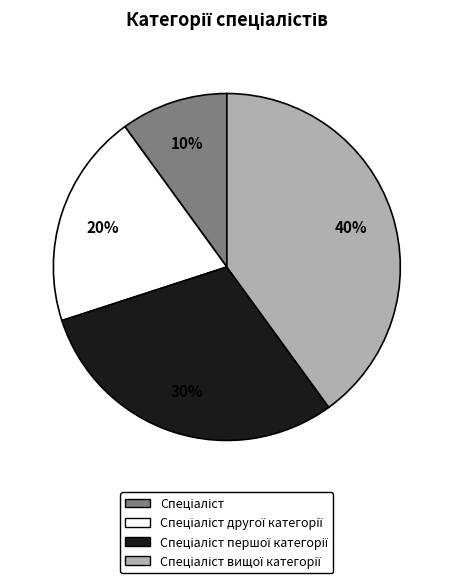

To the nearest percent, what is the average slice percentage?

25%